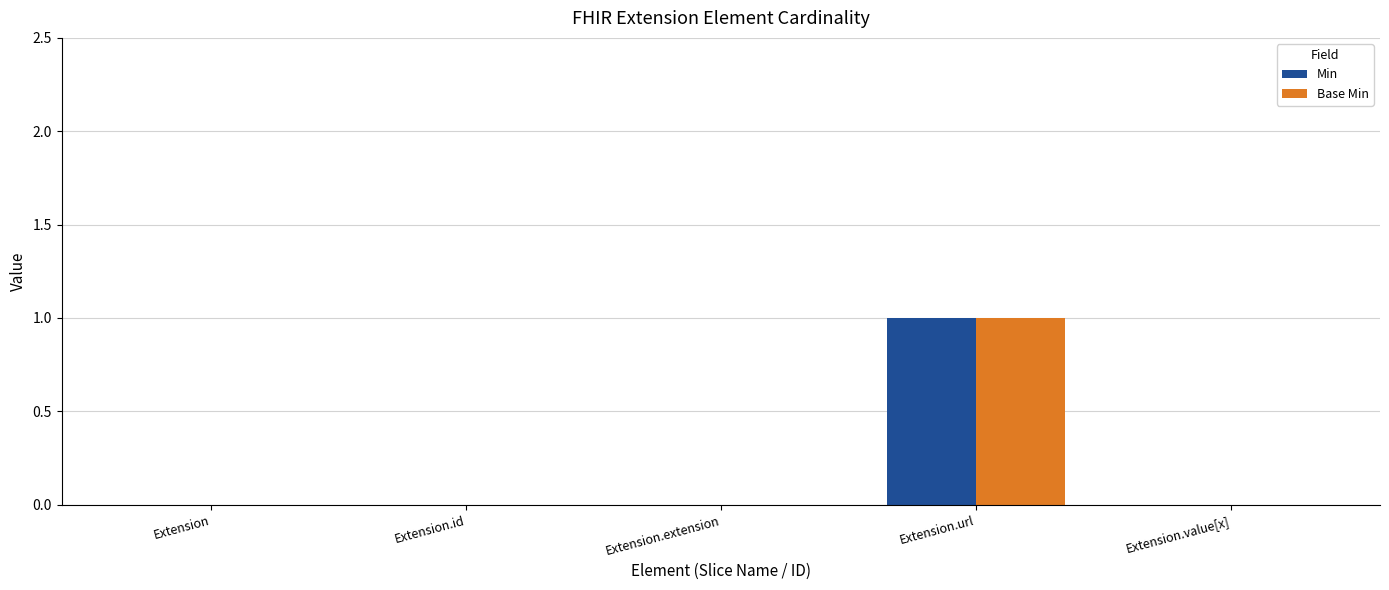

Reading left to right, list all the values displayed in this chart.

Min: 0	0	0	1	0
Base Min: 0	0	0	1	0